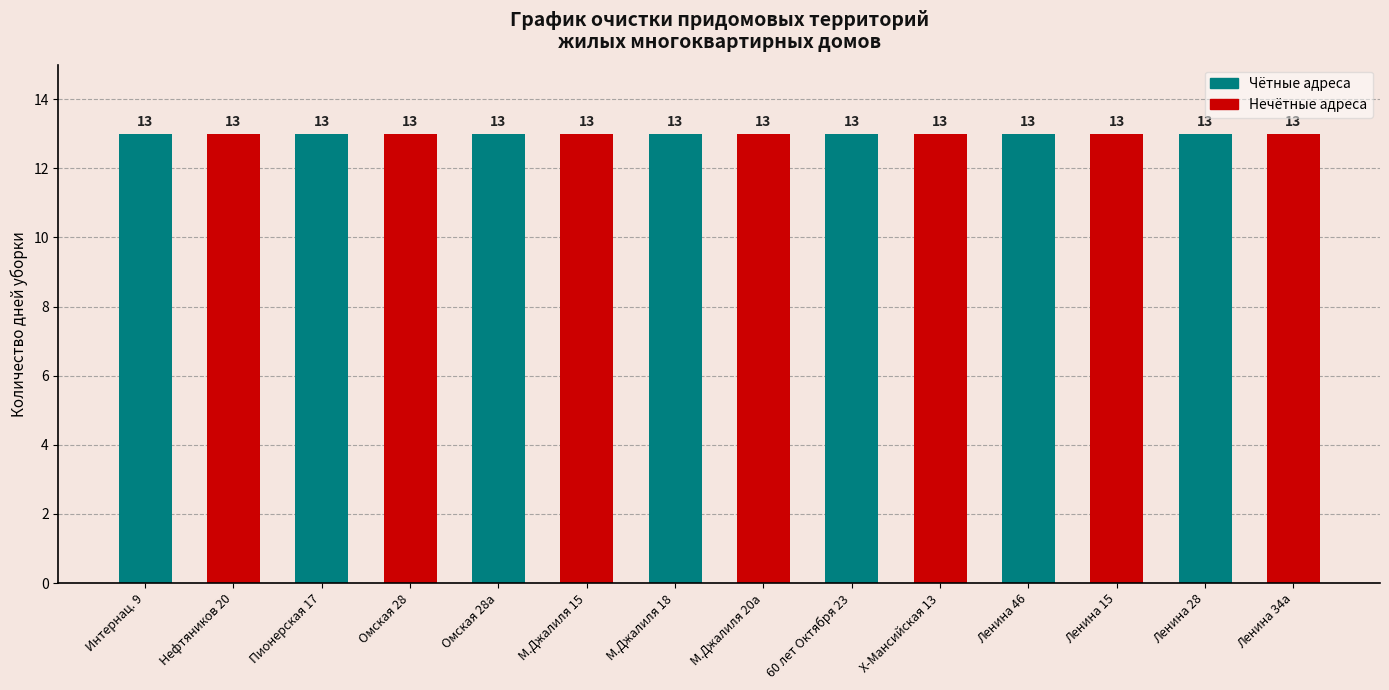

Which category has the highest value in the Cleaning Days (day 31) series?

Интернациональная 9